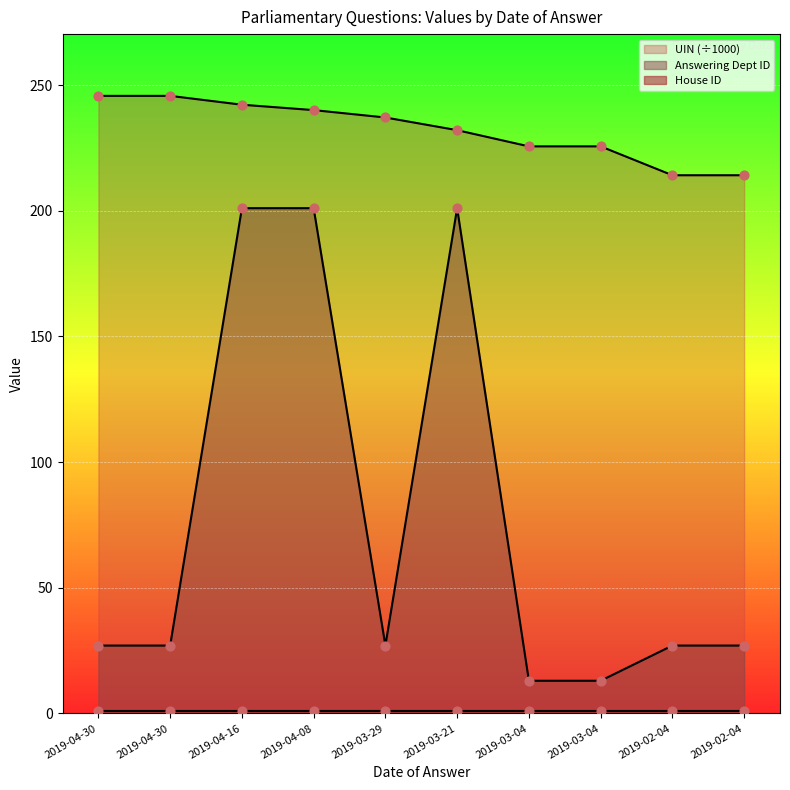

At how many categories does at least one series exceed 184?

10